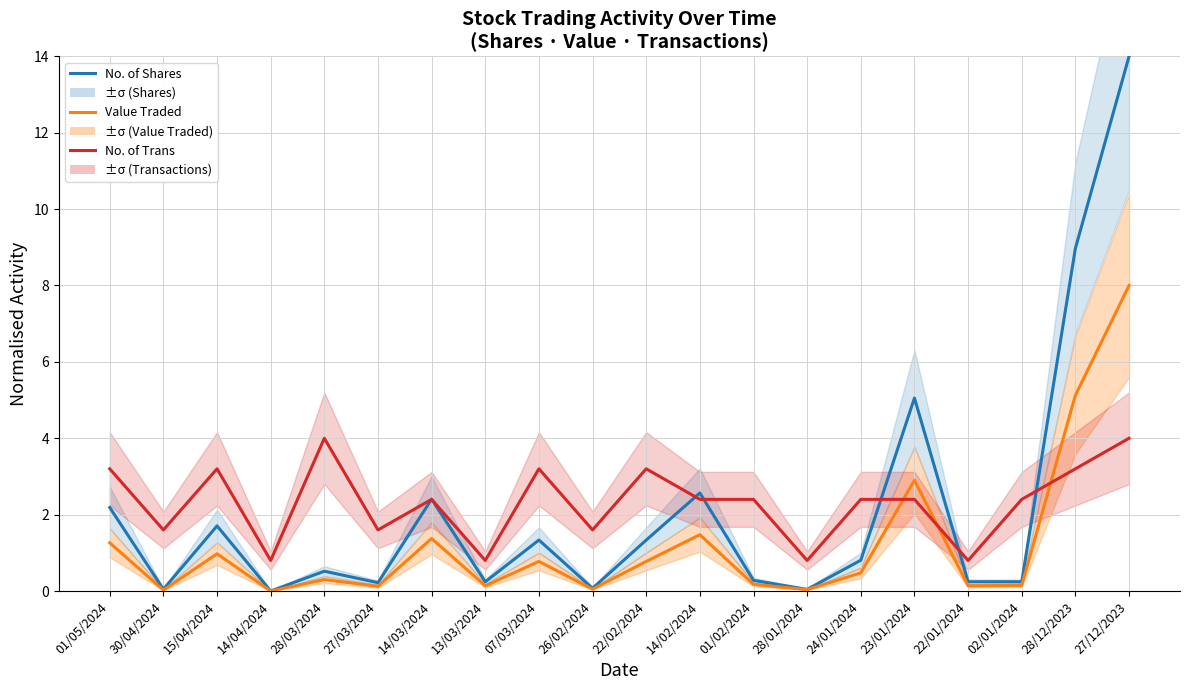

Where do Value Traded and No. of Trans first cross each other?

24/01/2024 and 23/01/2024